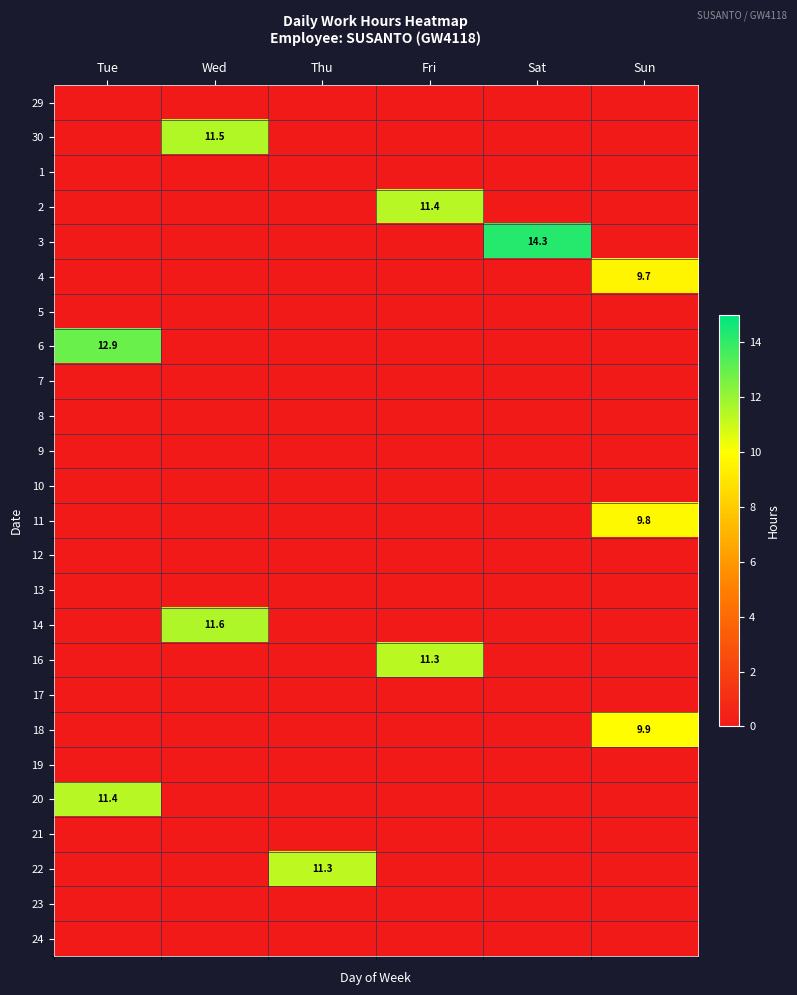

The 14 series shows 11.6 at Wed. True or false?

True